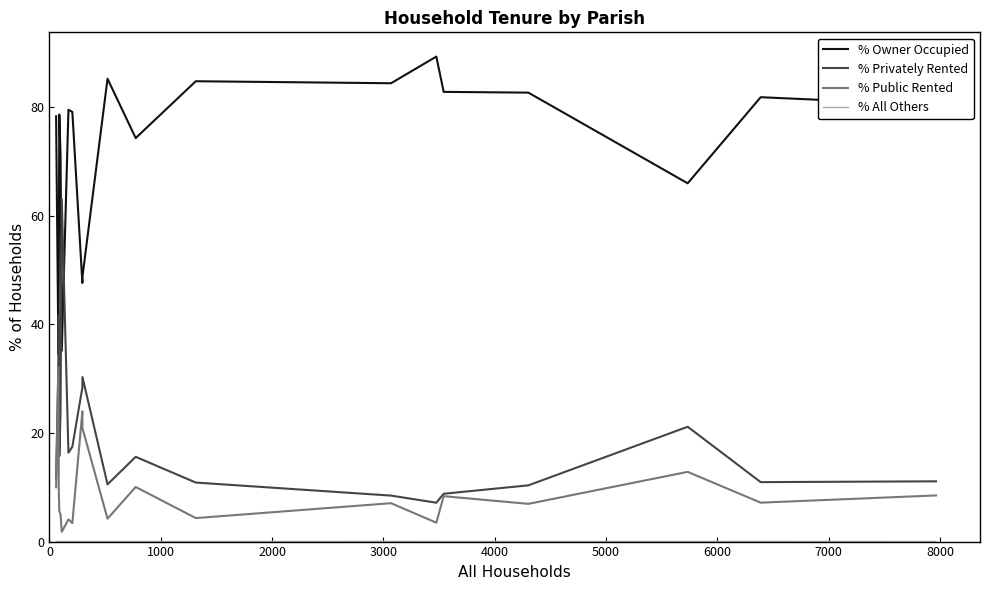

Which series has the largest total across all categories?

% Owner Occupied